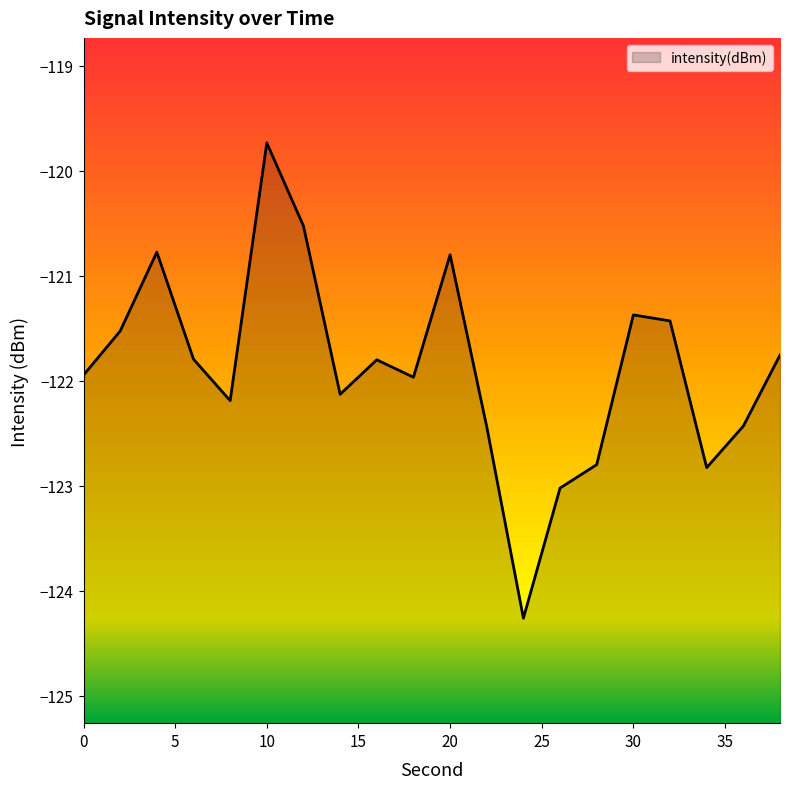

What is the difference between the maximum and minimum values?

4.5